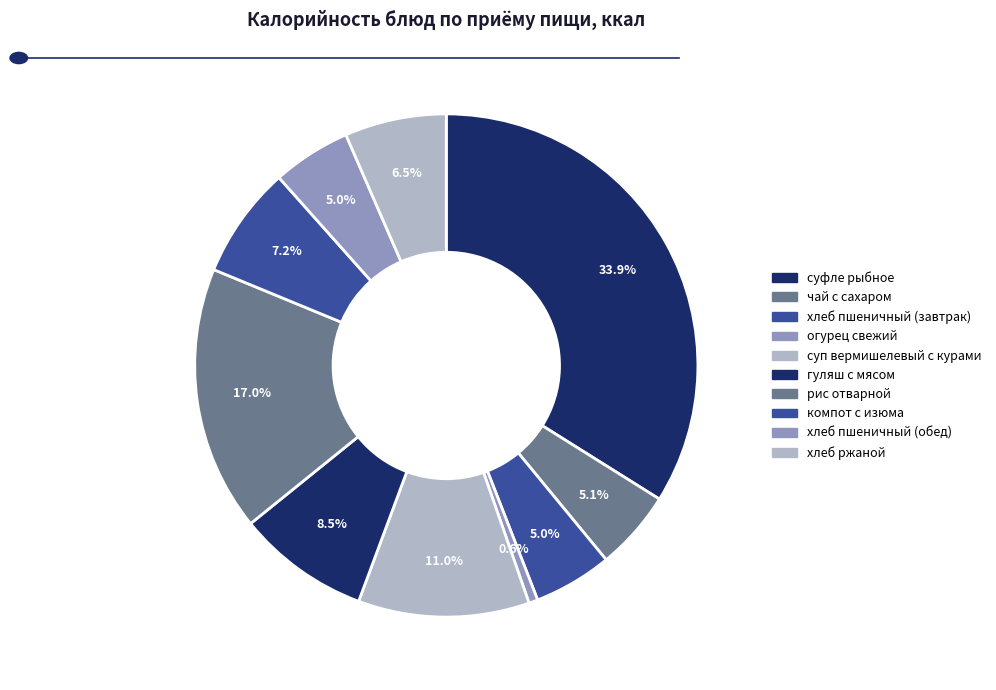

Count the number of slices in the pie.

10